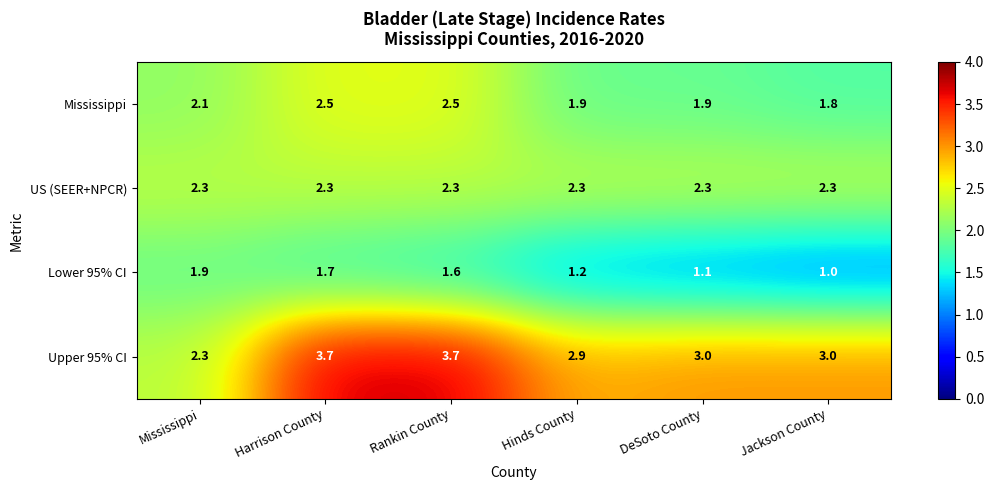

What is the greatest value displayed?

3.7